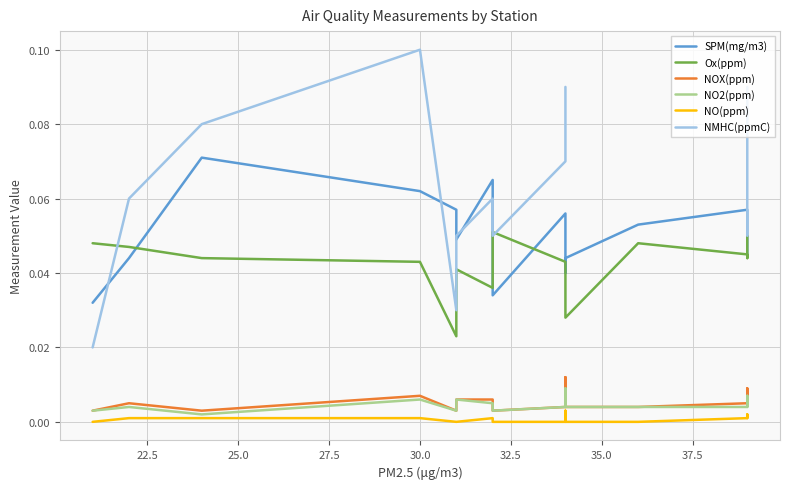

True or false: NO(ppm) and Ox(ppm) cross at least once.

False